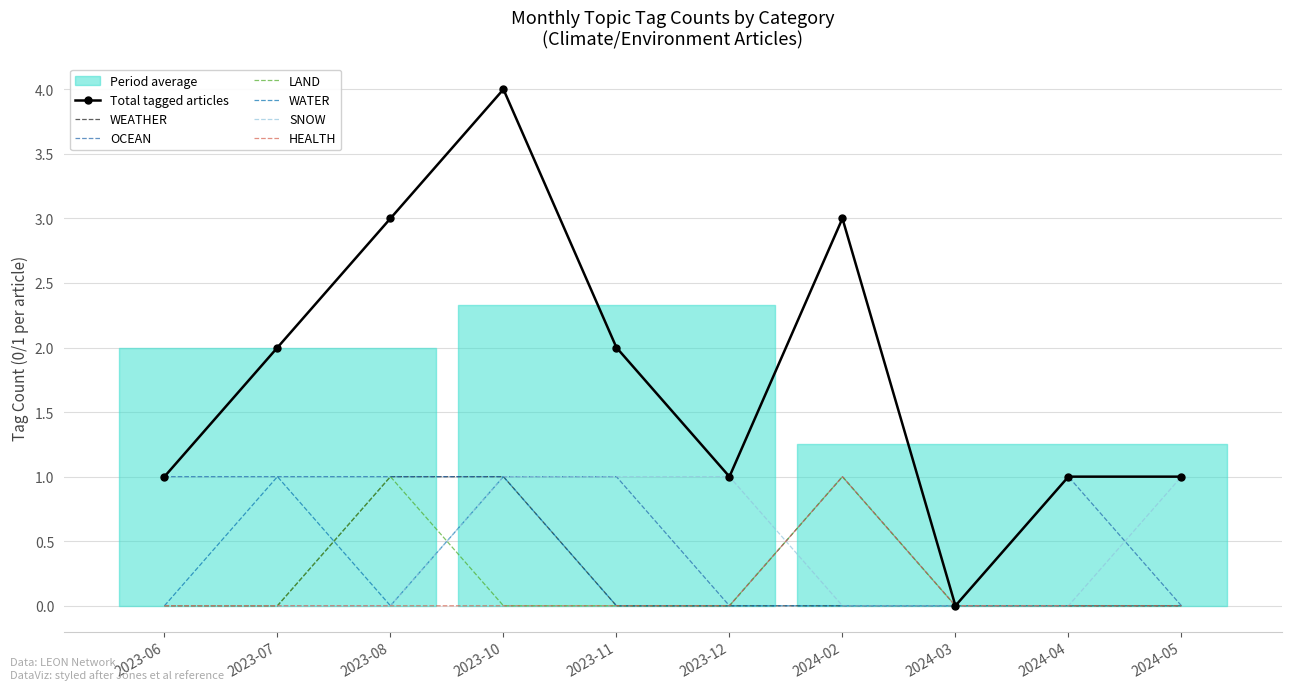

Is this an area chart (filled region under the line)?

No